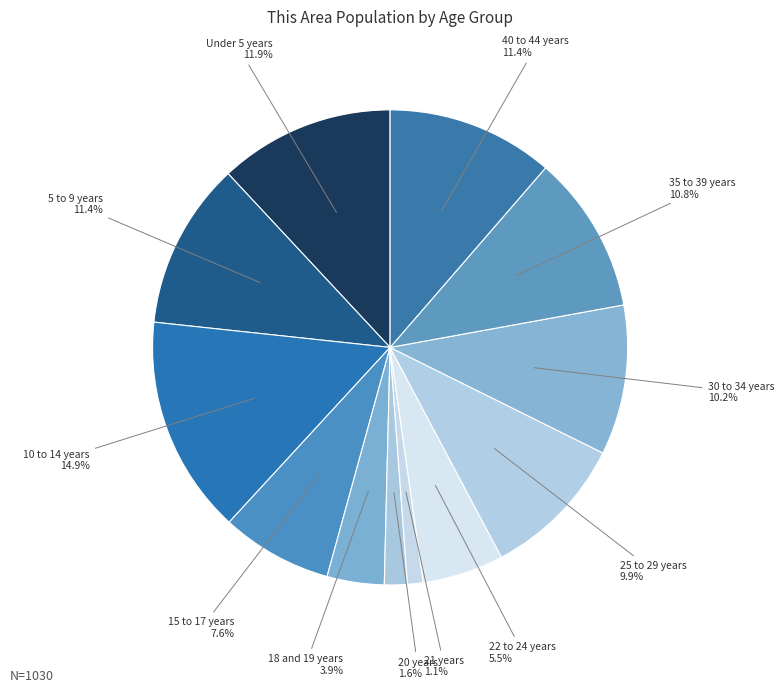

Count the number of slices in the pie.

12